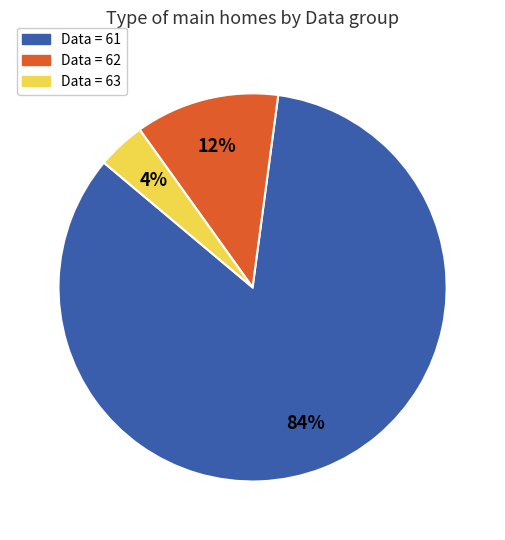

To the nearest percent, what is the average slice percentage?

33%